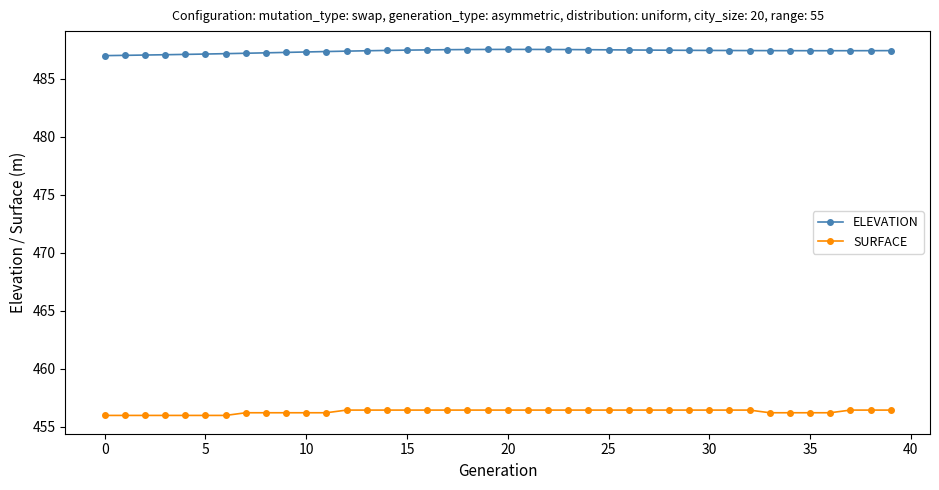

What is the maximum value shown in the chart?

487.5